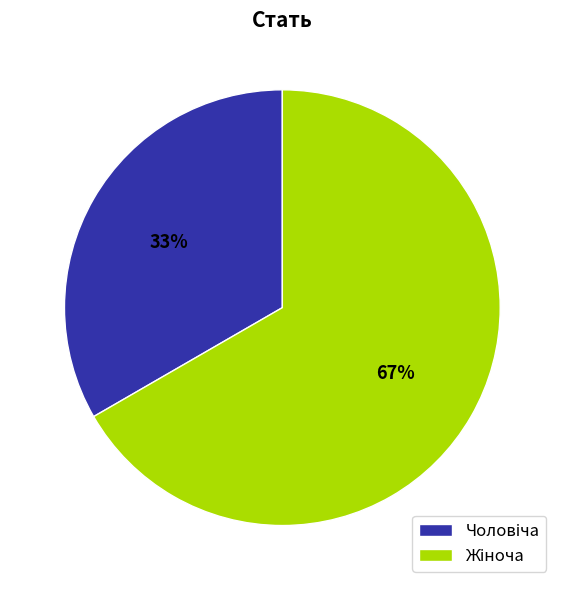

Is there any slice that represents more than half of the pie?

Yes